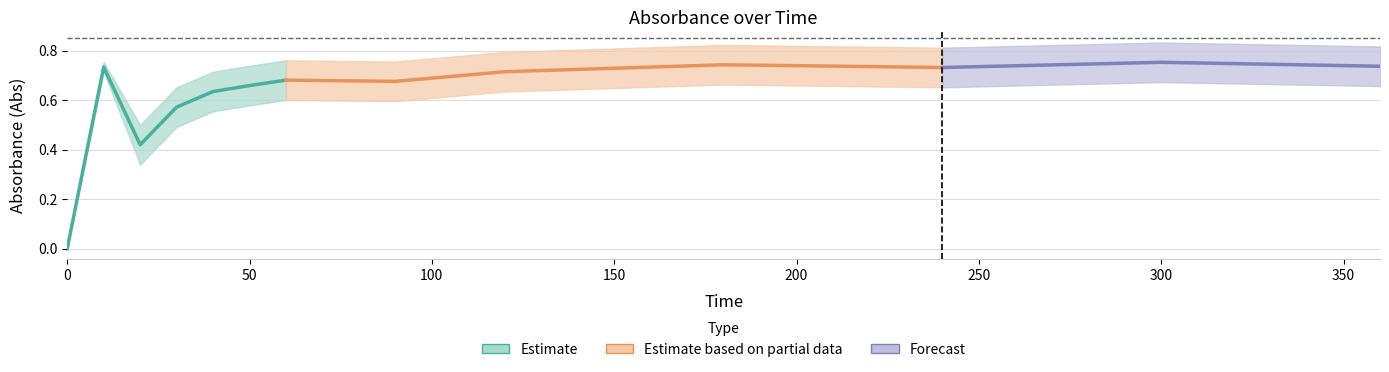

At which category does the chart reach its peak across all series?

300